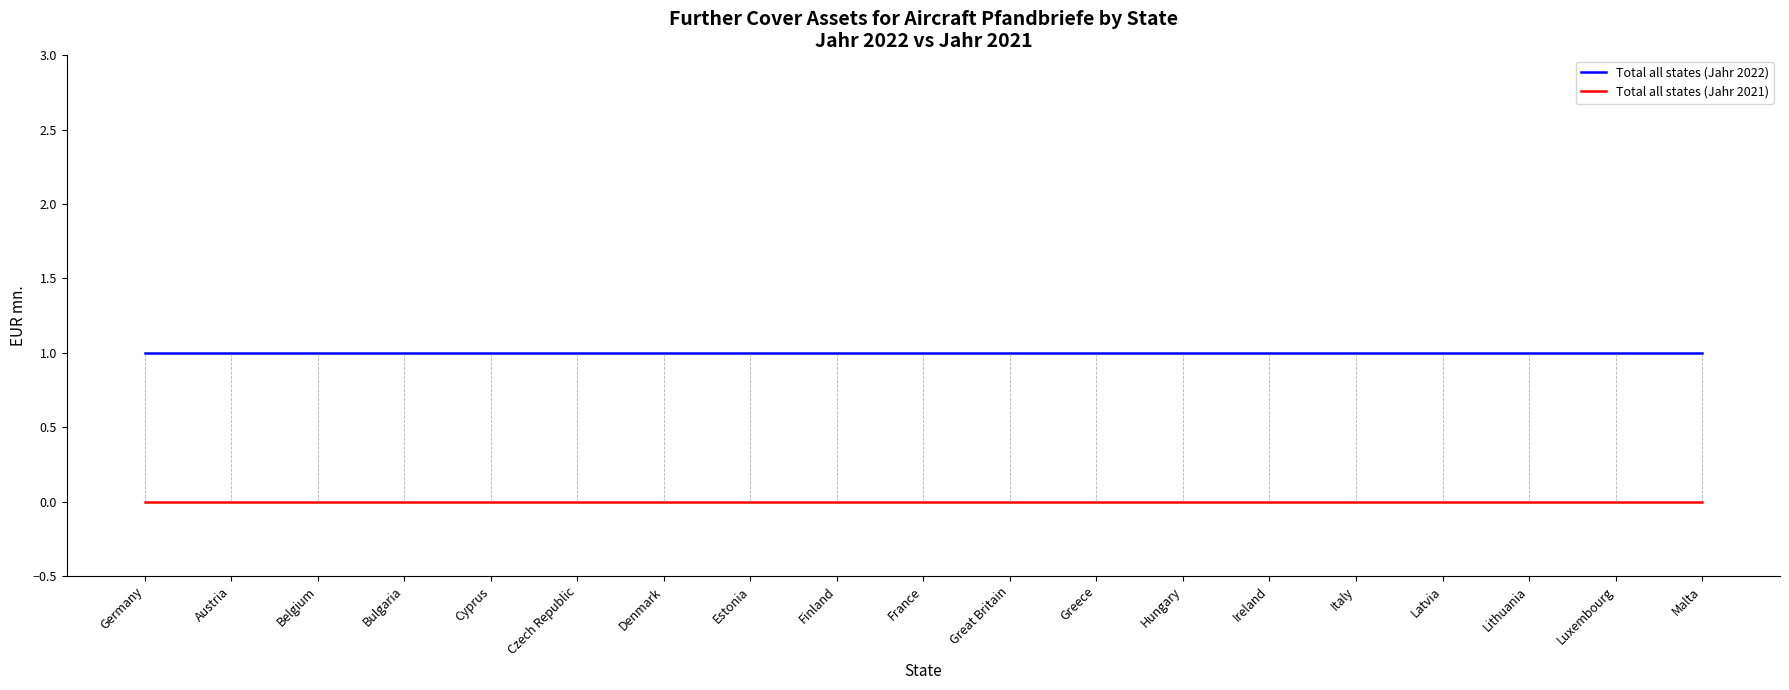

What position from the right is Austria?

18